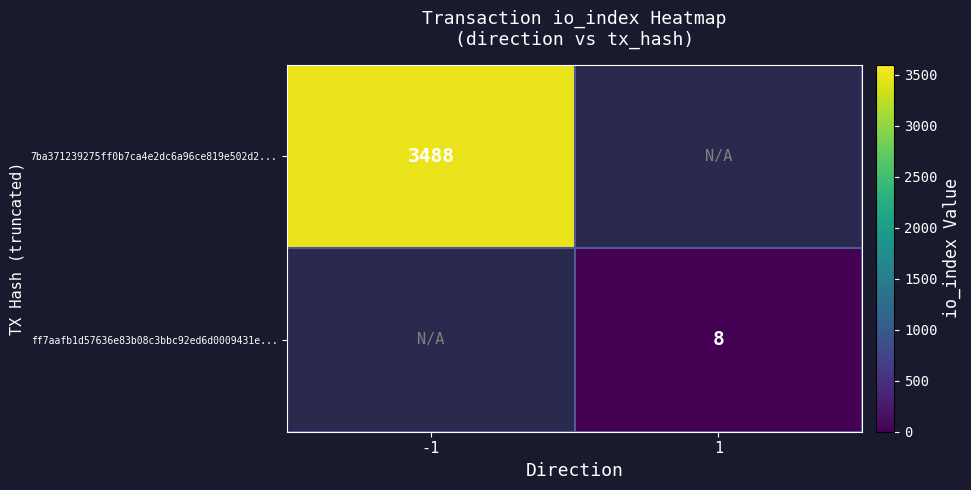

Which label corresponds to the largest value in the chart?

-1